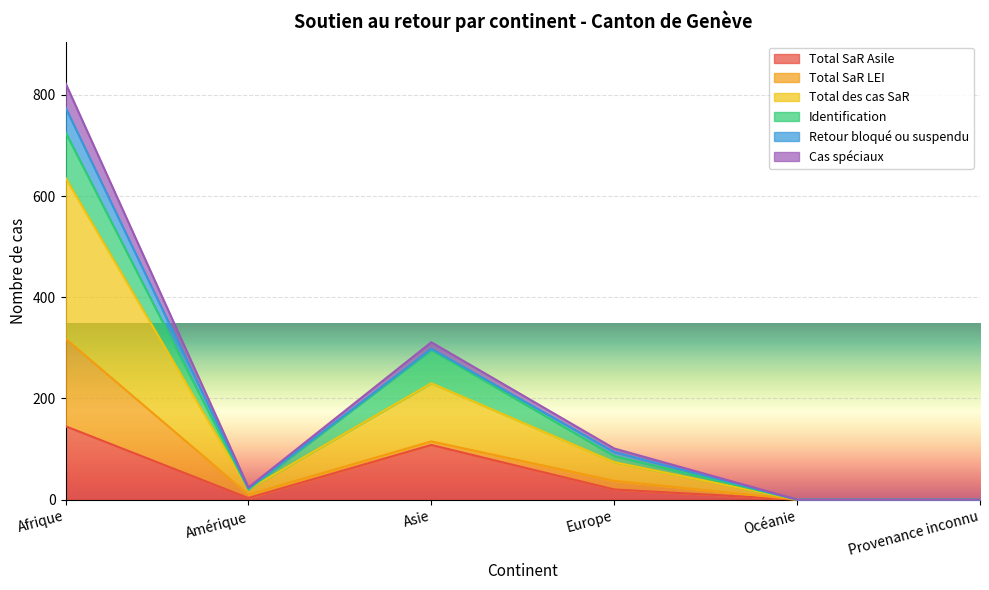

At which label does Cas spéciaux first exceed 74?

Afrique